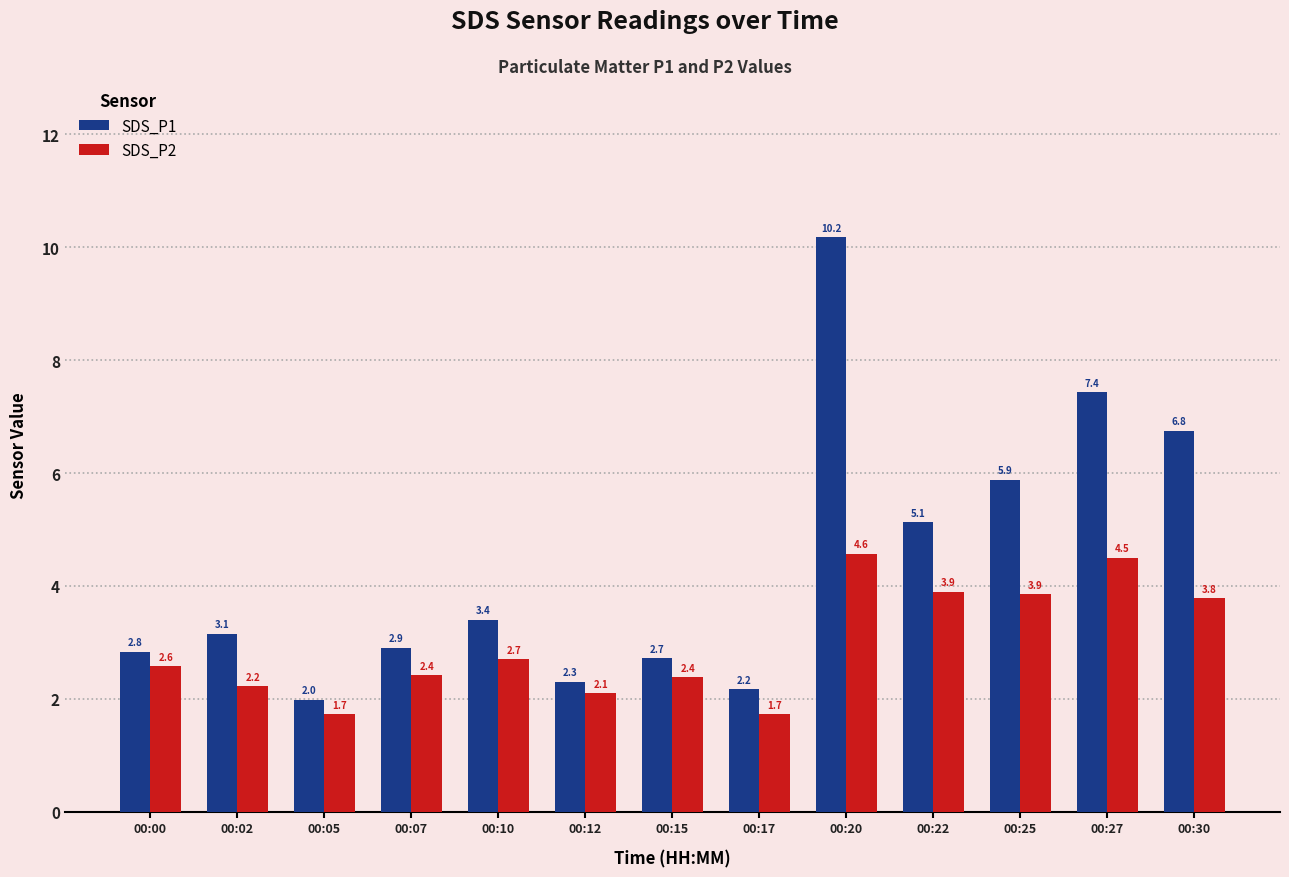

List the series in order of their peak value, highest first.

SDS_P1, SDS_P2